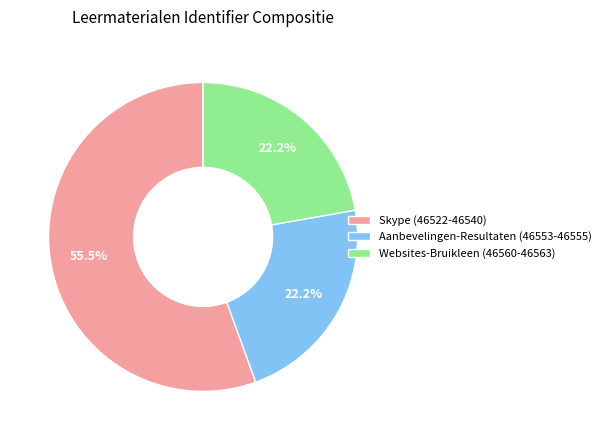

Approximately how many times larger is the value at Skype (46522-46540) compared to Websites-Bruikleen (46560-46563)?

2.5